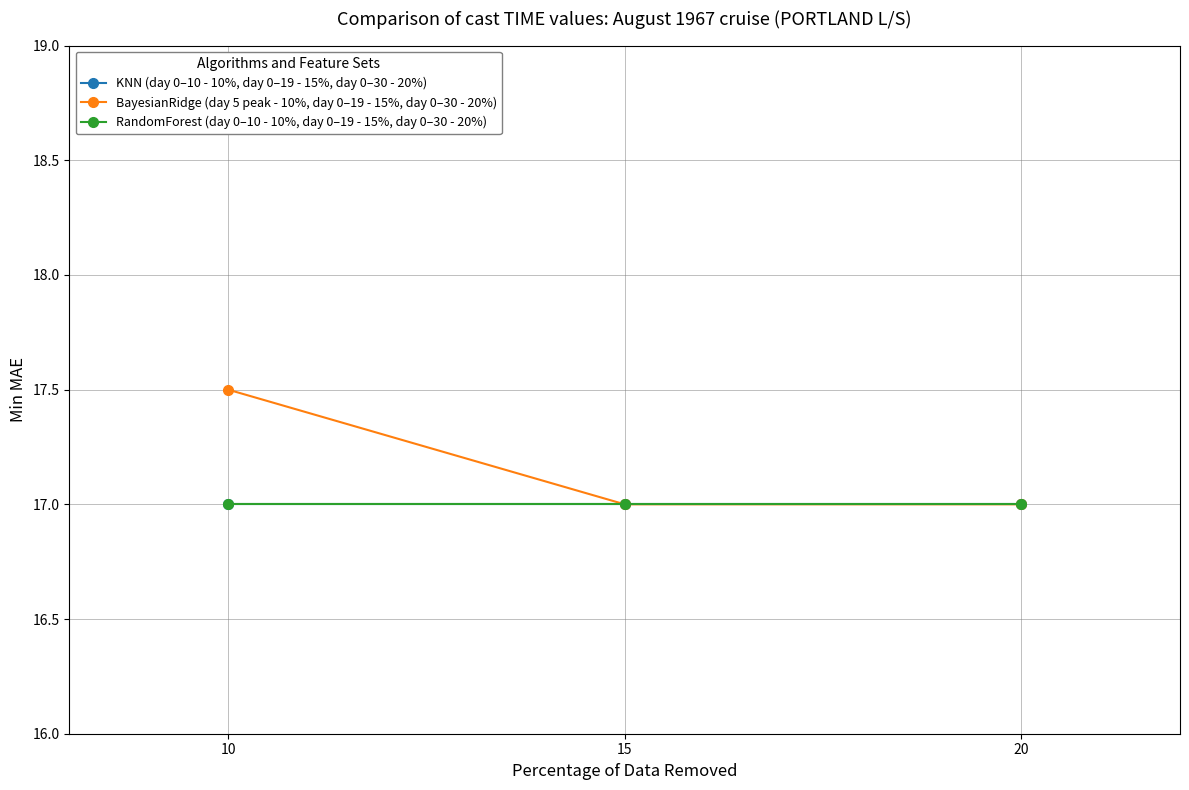

True or false: BayesianRidge (day 5 peak - 10%, day 0–19 - 15%, day 0–30 - 20%) has a value of 4.1 at 10.

False